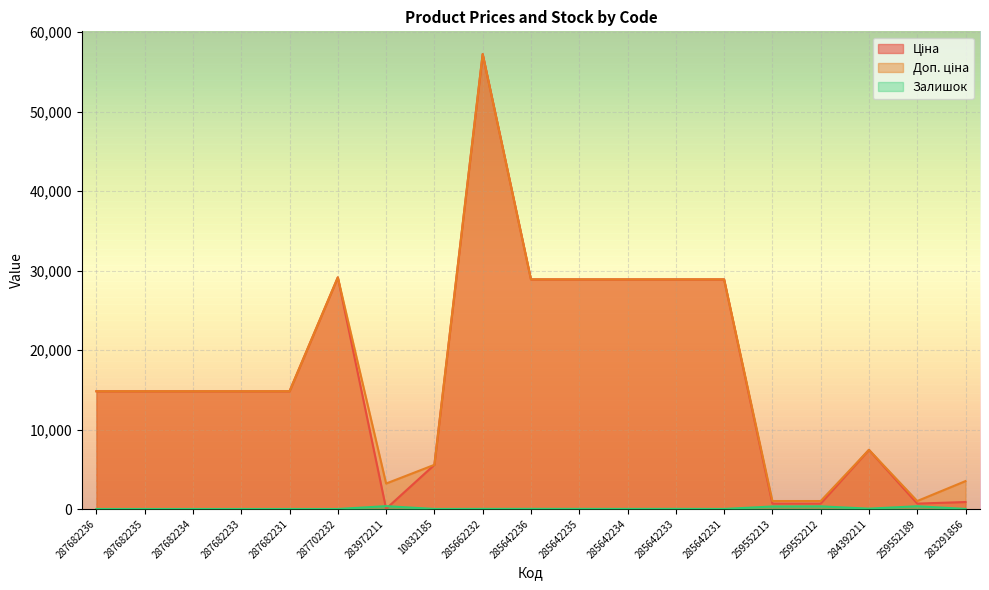

How many values in the Доп. ціна series exceed 14817?

12